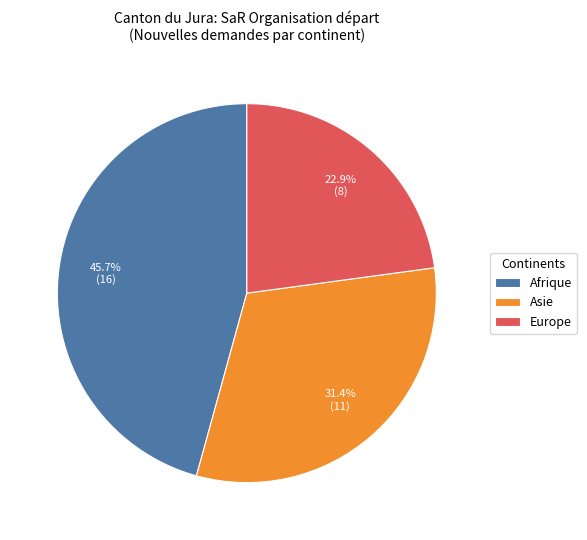

The Europe slice represents 23% of the pie. True or false?

True